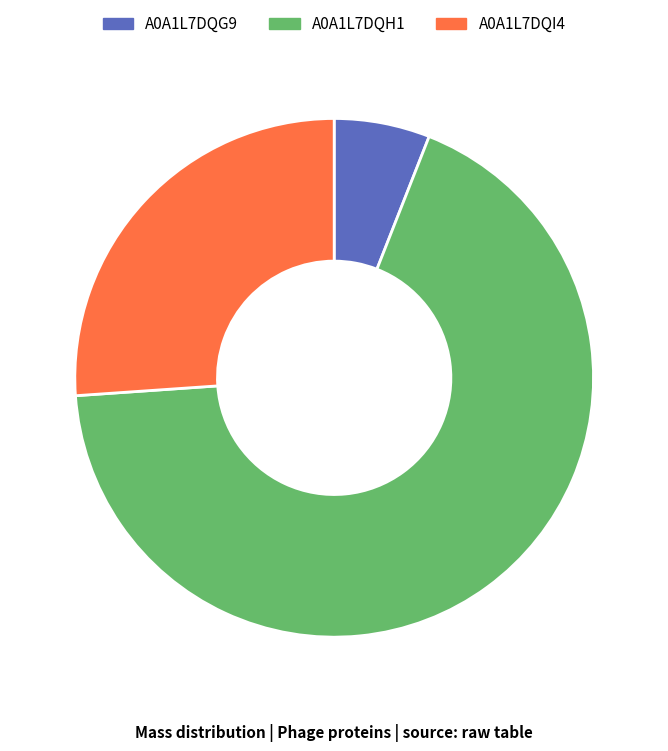

Is the sum of A0A1L7DQI4 and A0A1L7DQH1 greater than half?

Yes